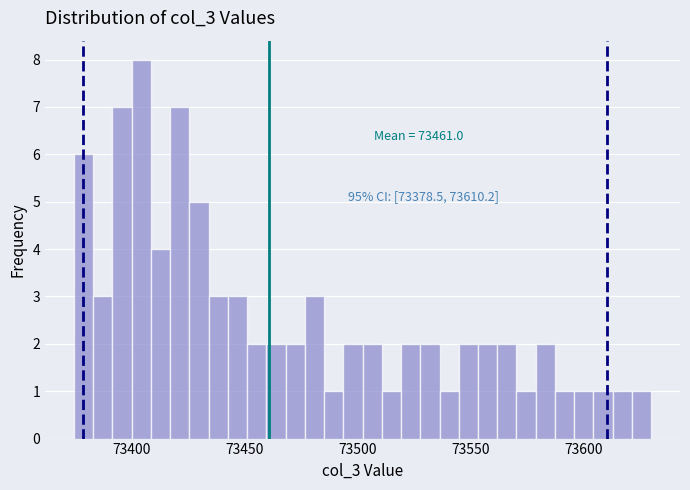

Around what value on the x-axis is the tallest bar? Give the approximate position of its centre, as read against the axis.

73405